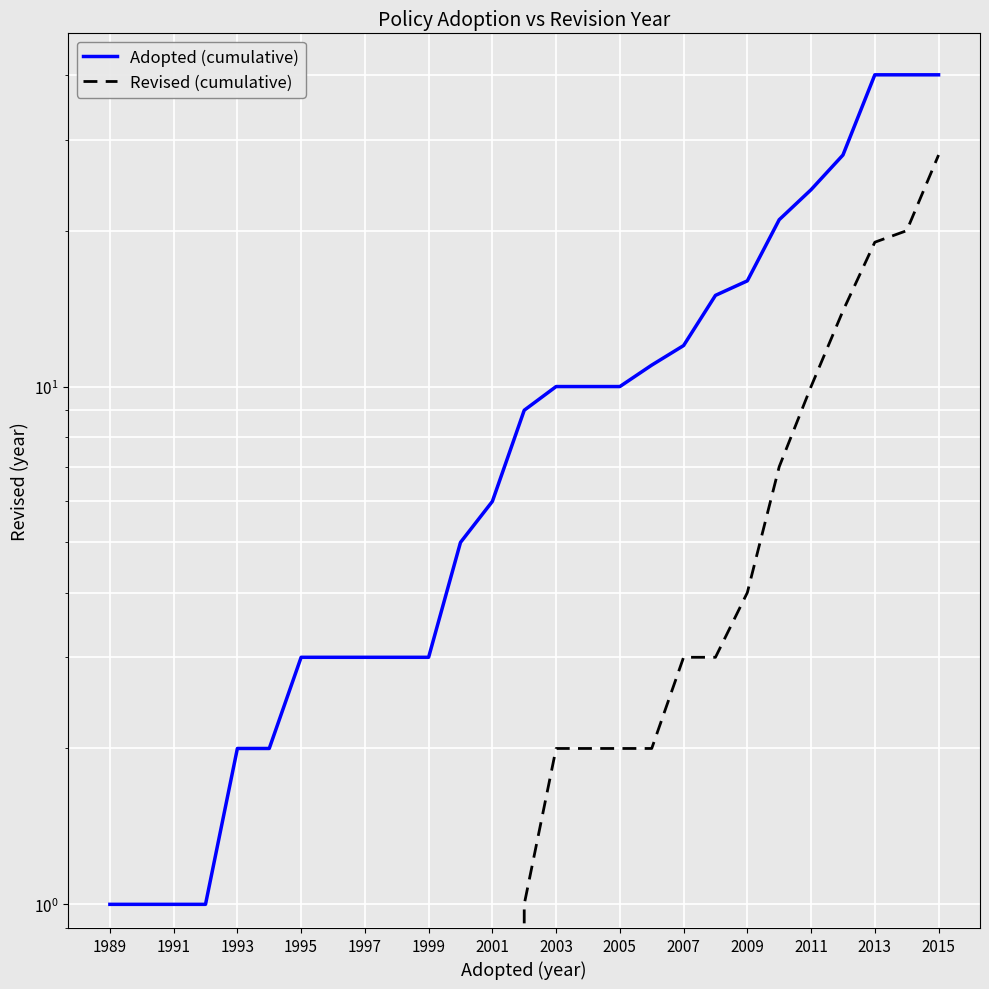

True or false: Adopted (cumulative) and Revised (cumulative) cross at least once.

False